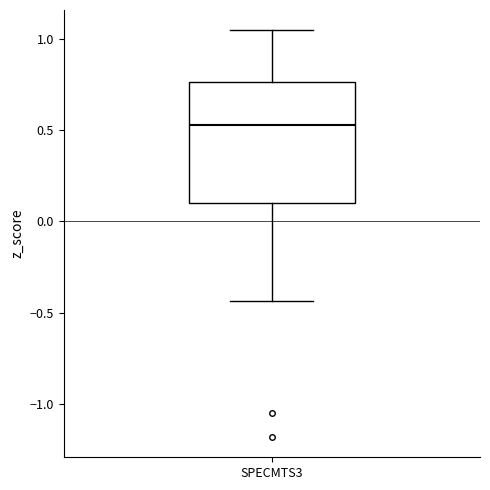

Read this box plot against the y-axis: the position of the median line, the range covered by the box, and the ends of both whiskers. The values are not printed on the chart, so give them approximately, as read against the axis.

median 0.55, box 0.10 to 0.75, whiskers -0.45 to 1.05